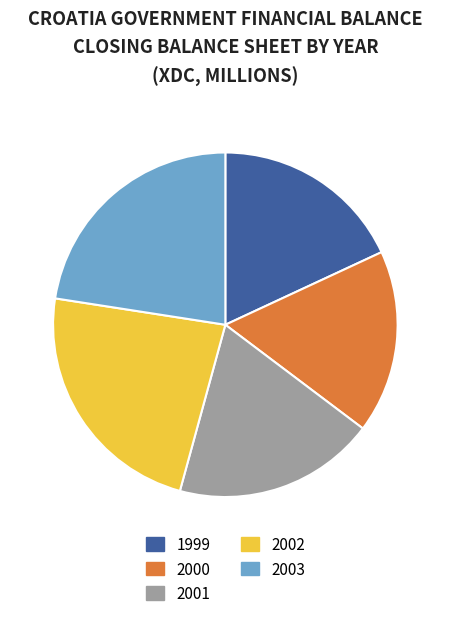

Is there a majority slice in this chart?

No